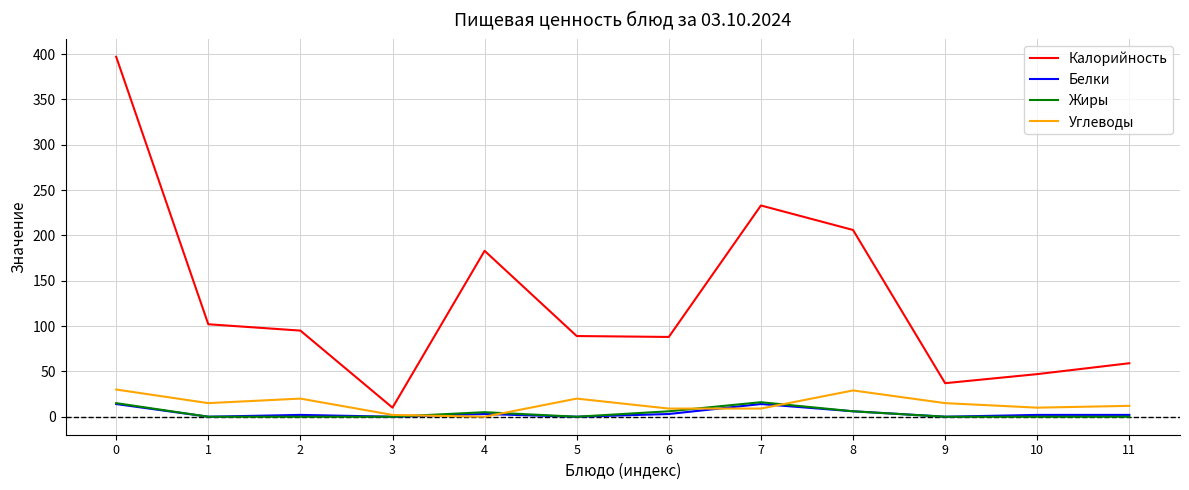

True or false: Калорийность and Углеводы intersect in this chart.

False